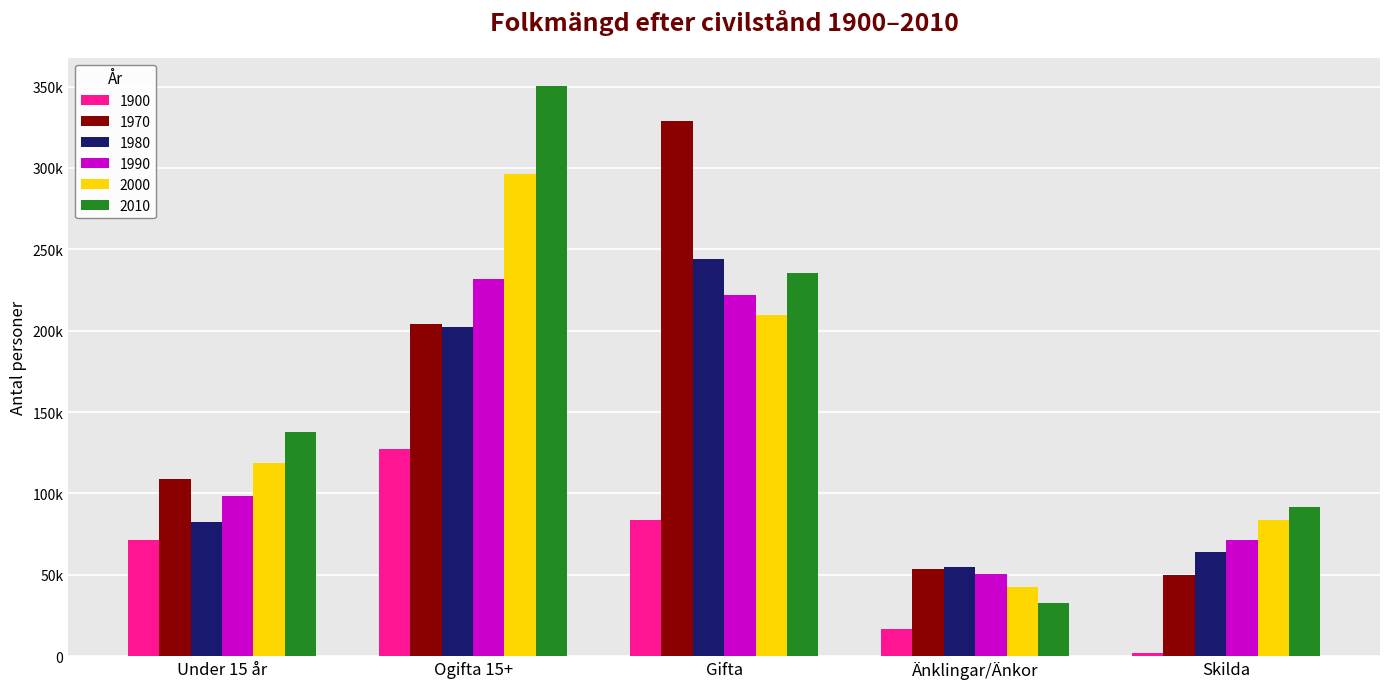

Are the bars grouped side by side (vs. stacked)?

Yes